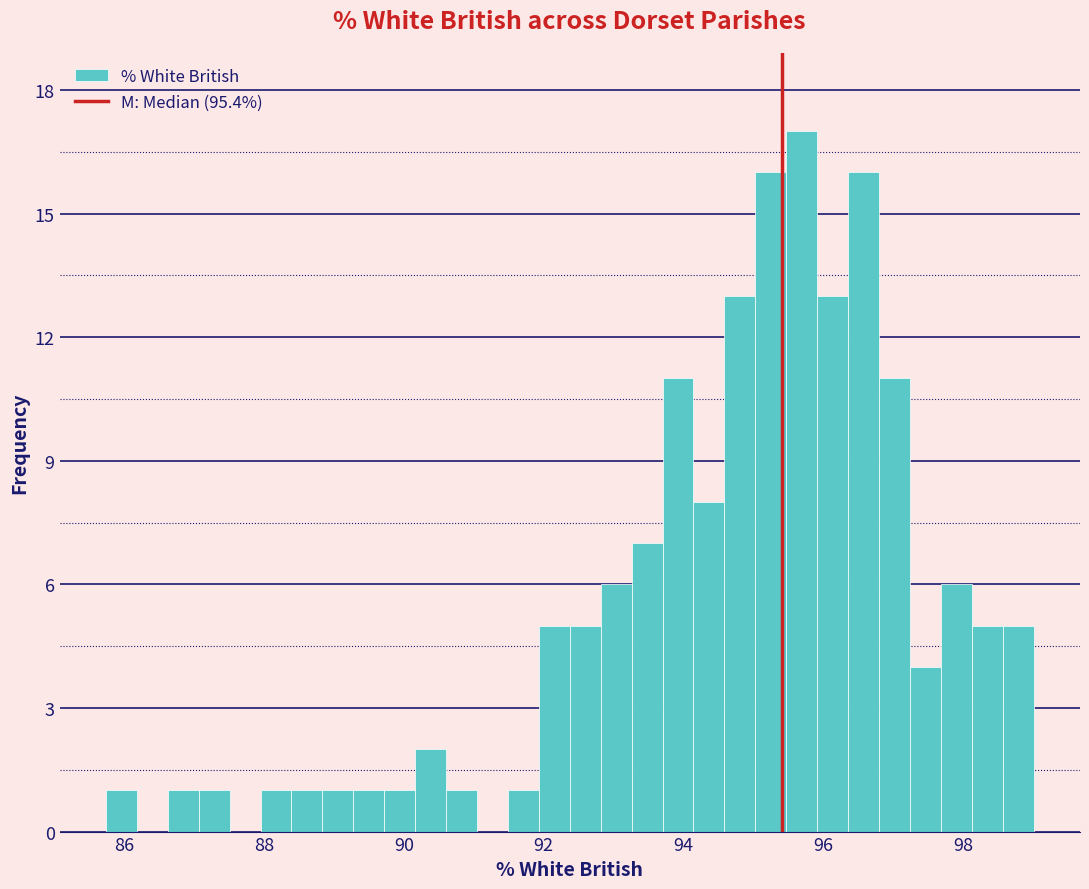

Around what value on the x-axis is the tallest bar? Give the approximate position of its centre, as read against the axis.

95.6